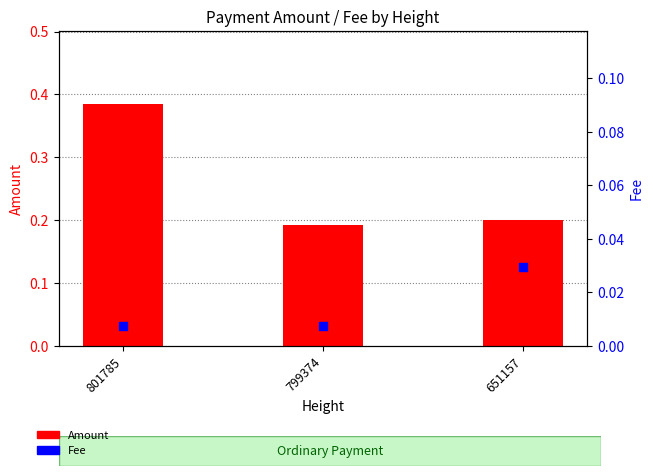

At how many categories does at least one series exceed 0?

3